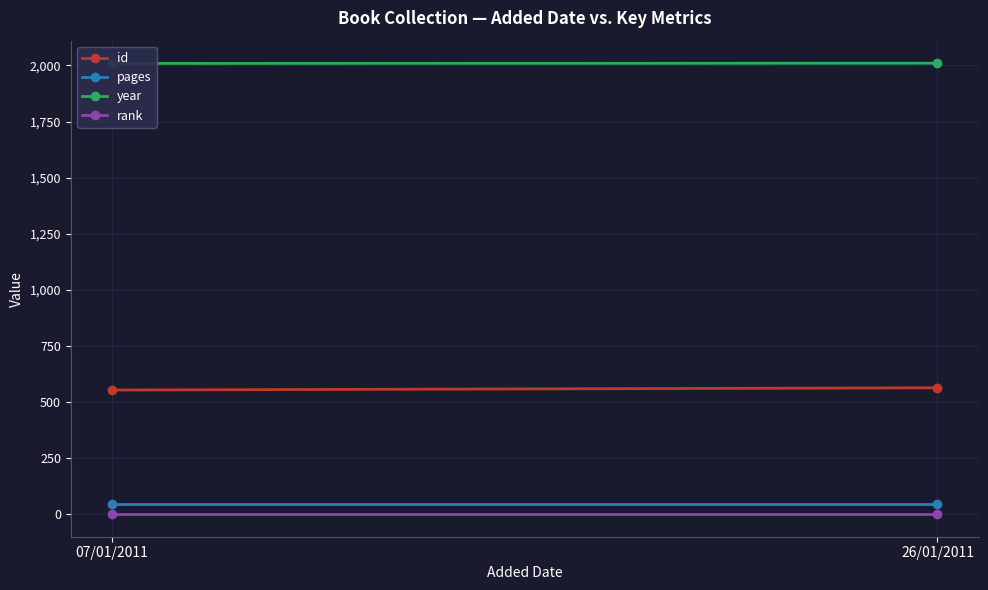

At which category does the chart reach its peak across all series?

26/01/2011